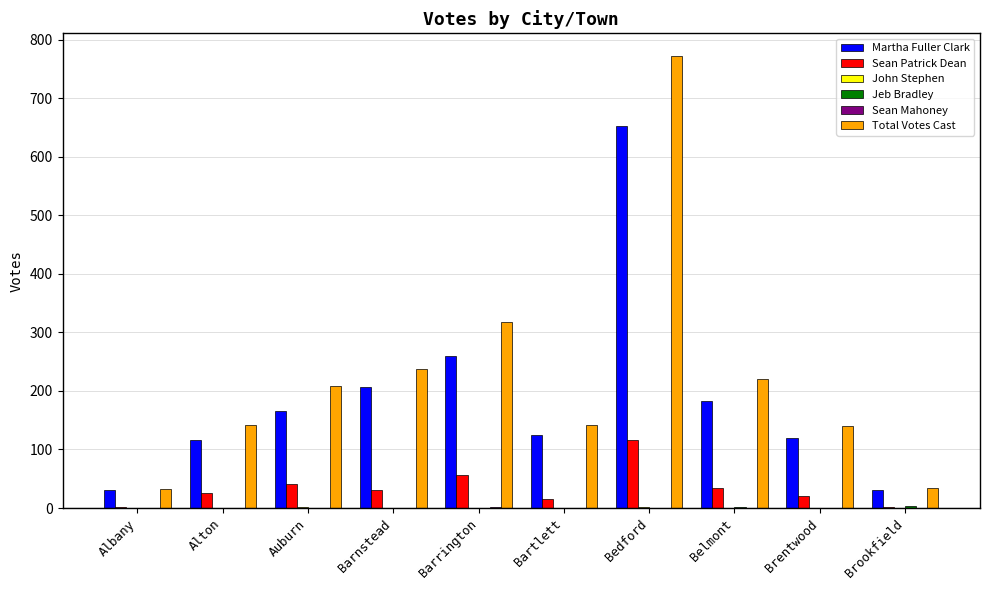

What is the sum of the Martha Fuller Clark values at Bartlett and Belmont?

307